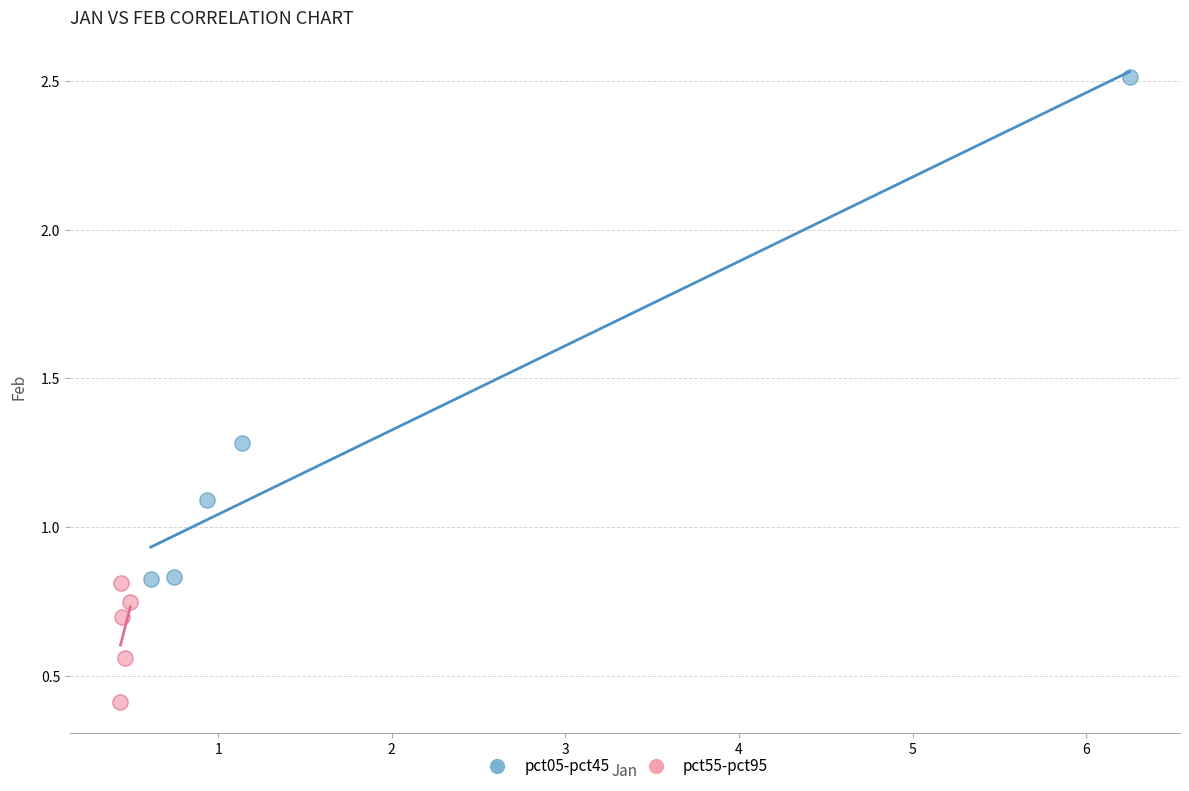

Which series reaches the maximum Y coordinate?

pct05-pct45